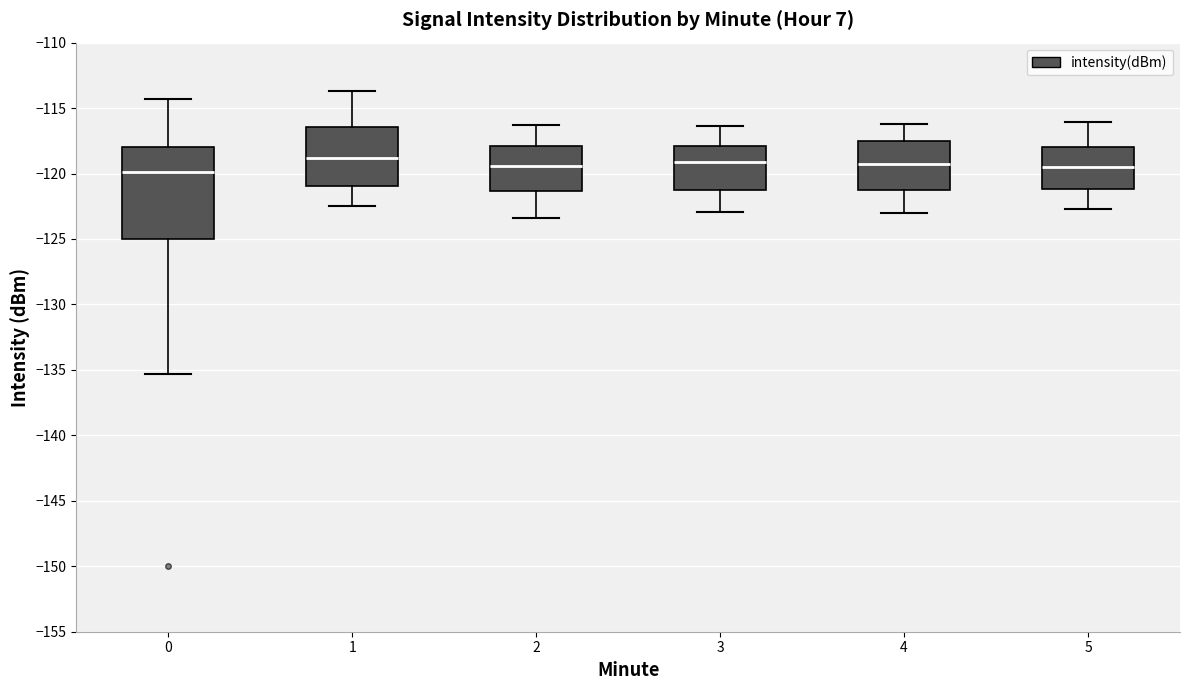

Reading left to right, read every box against the y-axis: the position of its median line, the range the box covers, and the ends of its whiskers. The values are not printed on the chart, so give them approximately, as read against the axis.

0: median -120.0, box -125.0 to -118.0, whiskers -135.5 to -114.5
1: median -119.0, box -121.0 to -116.5, whiskers -122.5 to -113.5
2: median -119.5, box -121.5 to -118.0, whiskers -123.5 to -116.5
3: median -119.0, box -121.0 to -118.0, whiskers -123.0 to -116.5
4: median -119.5, box -121.5 to -117.5, whiskers -123.0 to -116.0
5: median -119.5, box -121.0 to -118.0, whiskers -122.5 to -116.0